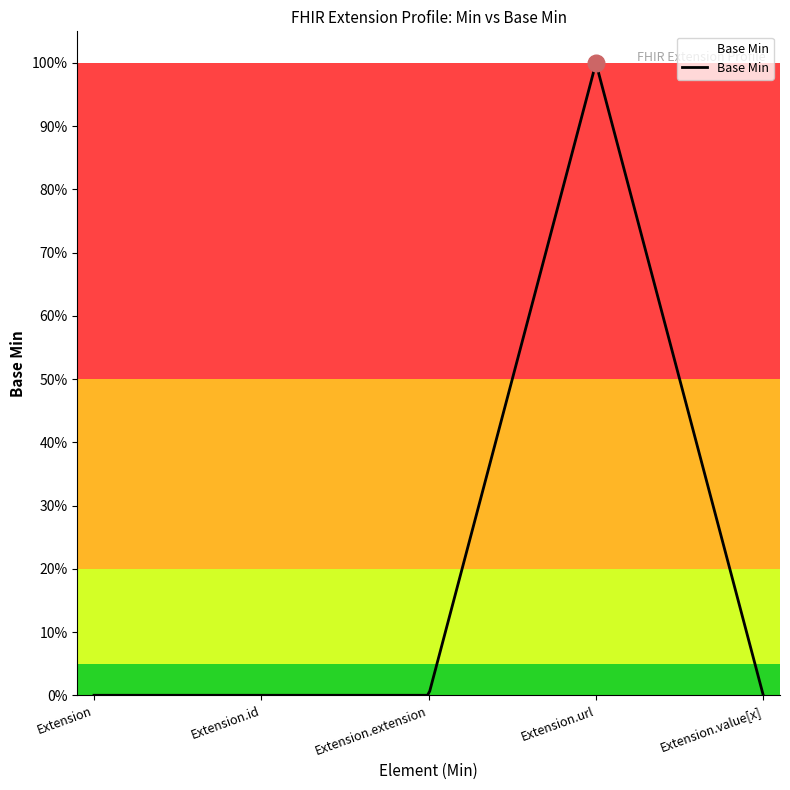

Does the chart have visible grid lines?

No